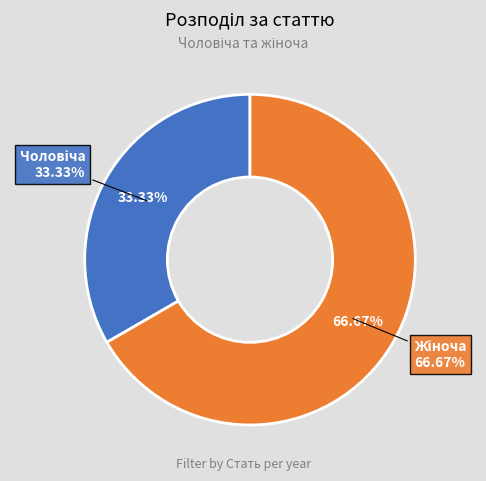

To the nearest percent, what portion does Чоловіча represent?

33%